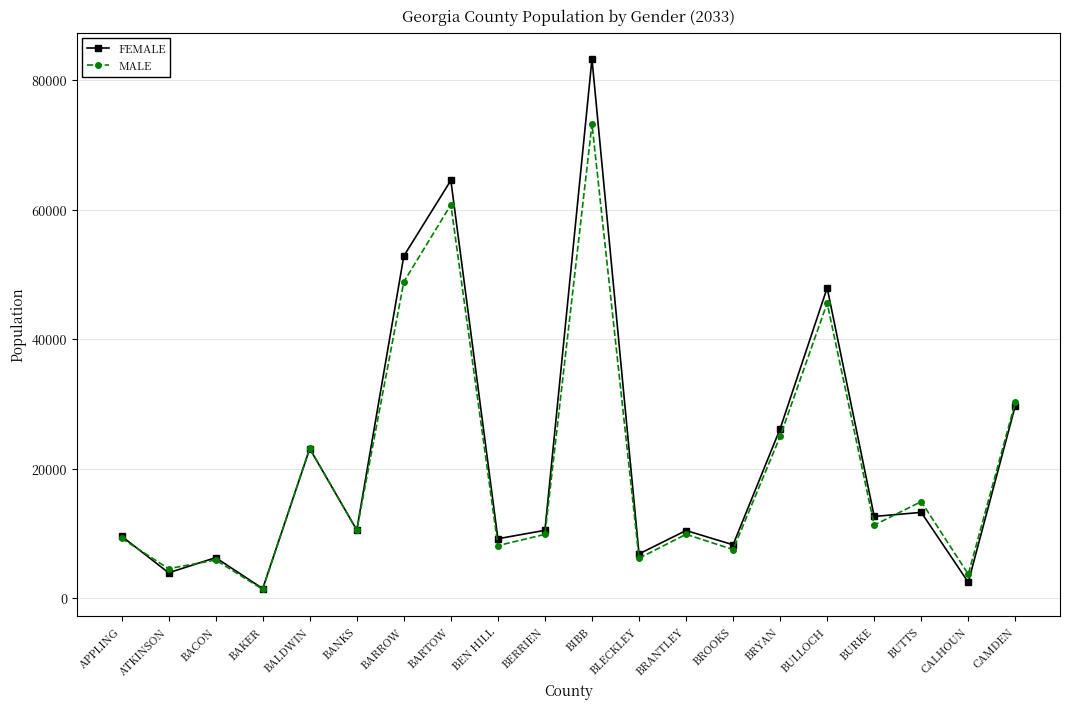

Which series has the largest total across all categories?

FEMALE